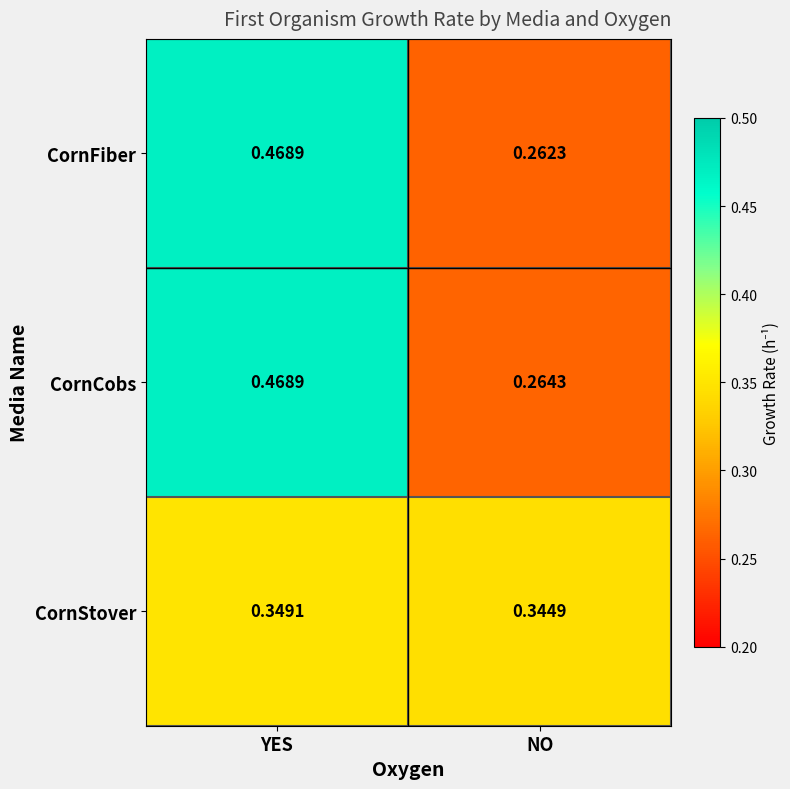

Where is CornCobs nearest to the value 0?

NO